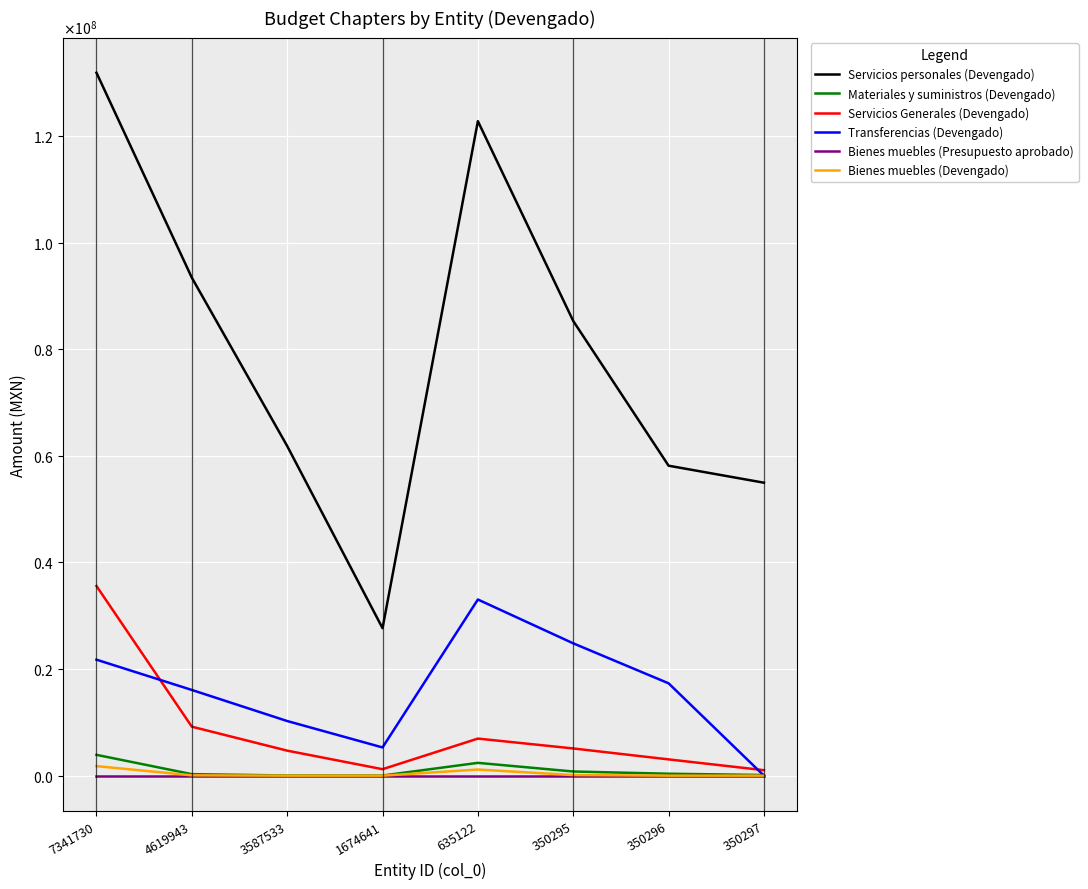

What are all the series names shown in the legend?

Servicios personales (Devengado), Materiales y suministros (Devengado), Servicios Generales (Devengado), Transferencias (Devengado), Bienes muebles (Presupuesto aprobado), Bienes muebles (Devengado)